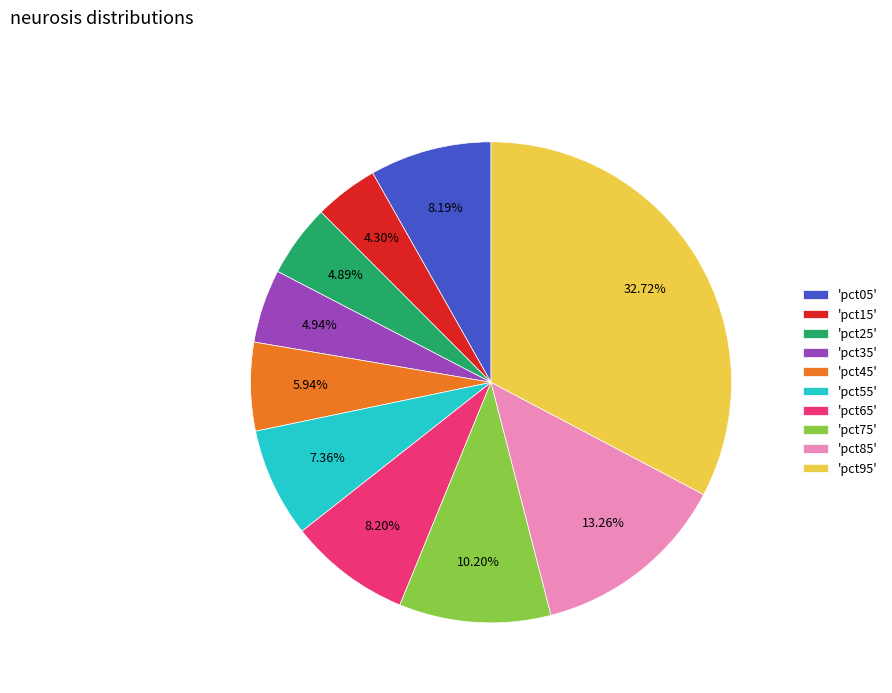

How many segments does this pie chart have?

10